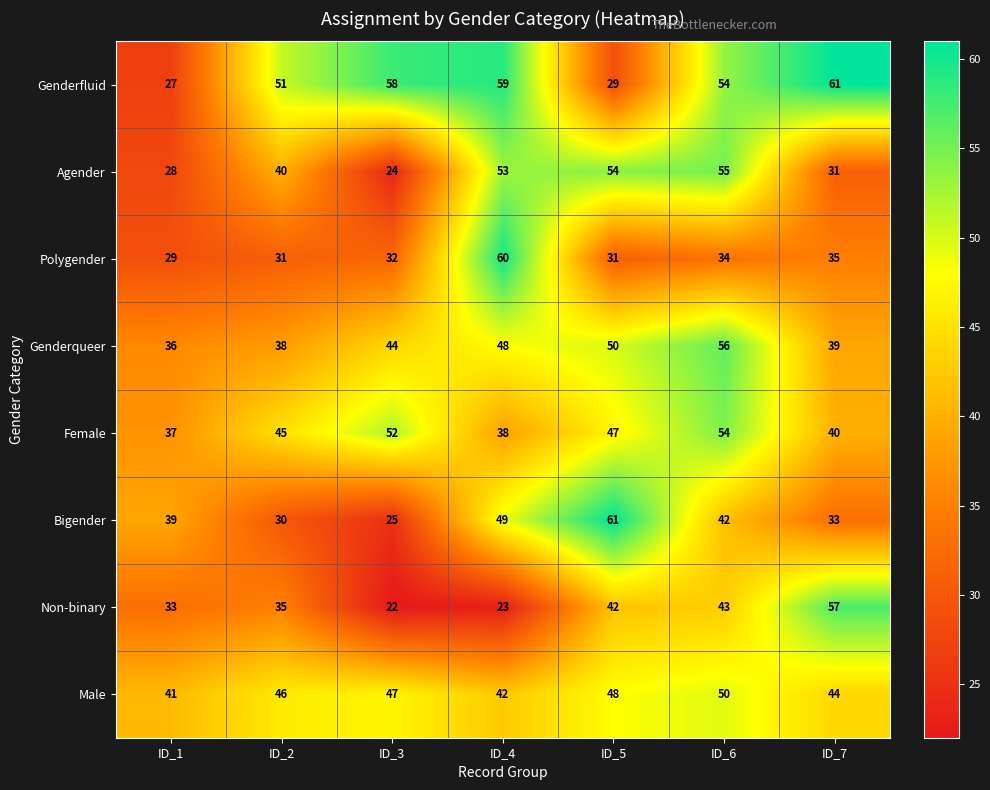

Where is Genderfluid nearest to the value 44?

ID_2